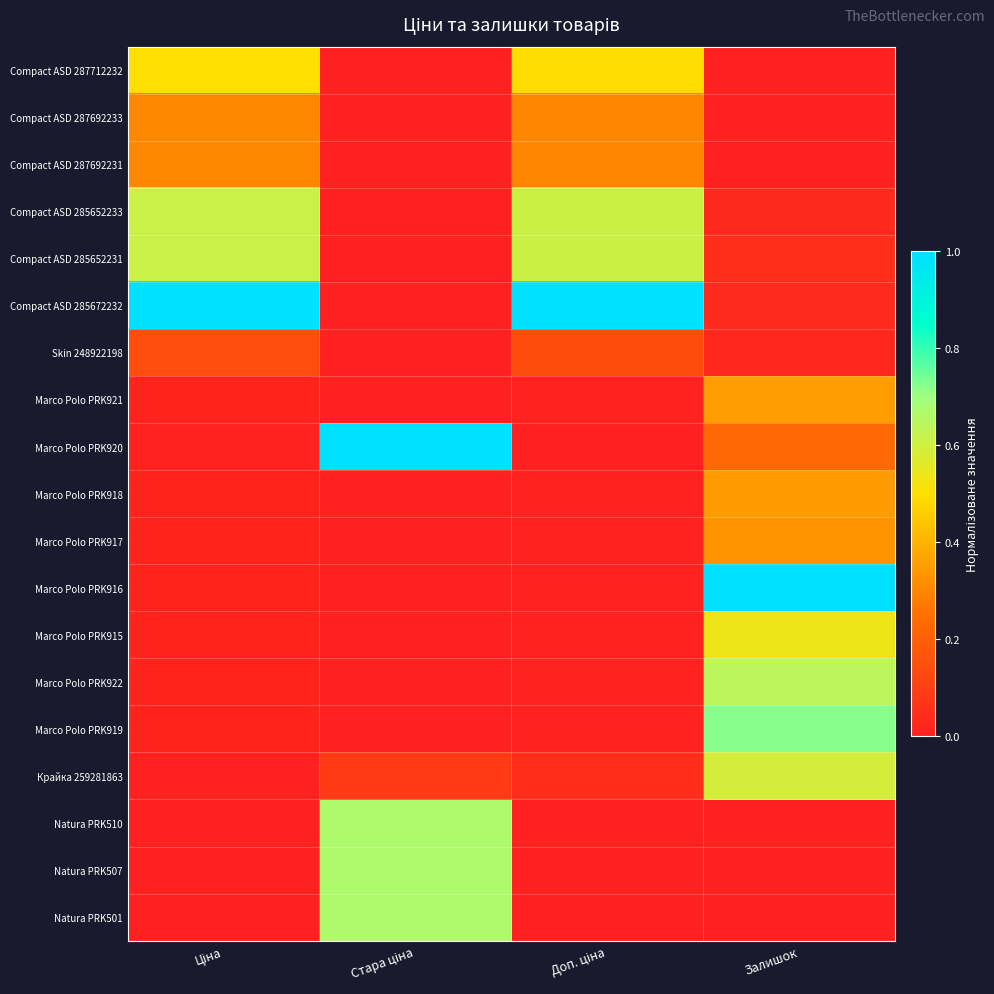

List the series in order of their peak value, highest first.

Compact ASD 285672232, Marco Polo PRK920, Marco Polo PRK916, Marco Polo PRK919, Natura PRK510, Natura PRK507, Natura PRK501, Marco Polo PRK922, Compact ASD 285652233, Compact ASD 285652231, Крайка 259281863, Marco Polo PRK915, Compact ASD 287712232, Marco Polo PRK921, Marco Polo PRK918, Marco Polo PRK917, Compact ASD 287692233, Compact ASD 287692231, Skin 248922198